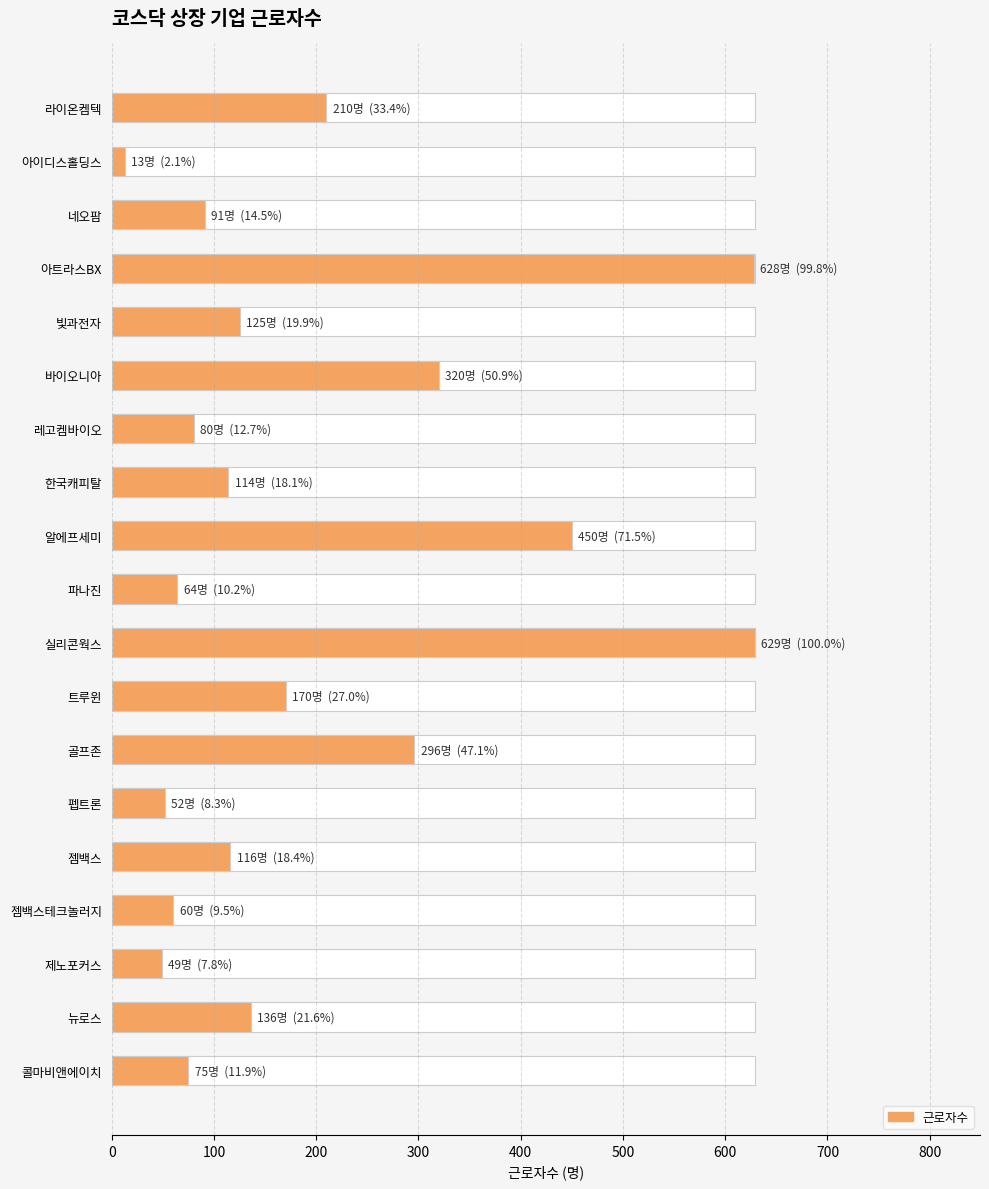

Reading left to right, extract all data points from this chart.

210	13	91	628	125	320	80	114	450	64	629	170	296	52	116	60	49	136	75